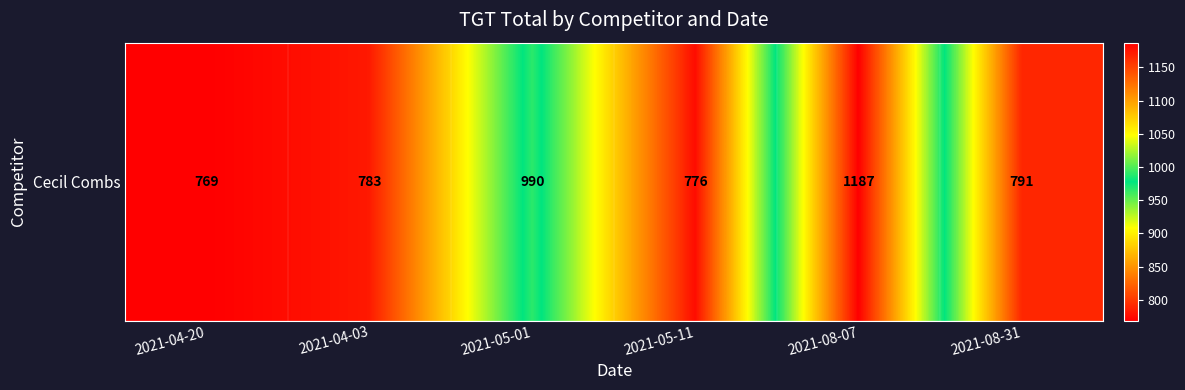

Which label corresponds to the smallest value in the chart?

2021-04-20